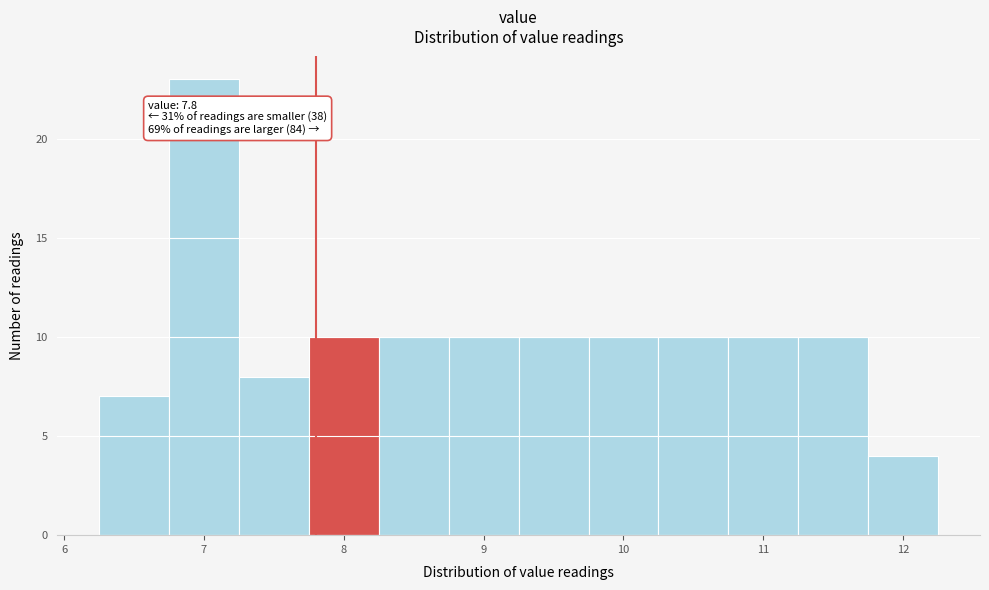

Over which range of the x-axis is the bar tallest?

6.75 to 7.25